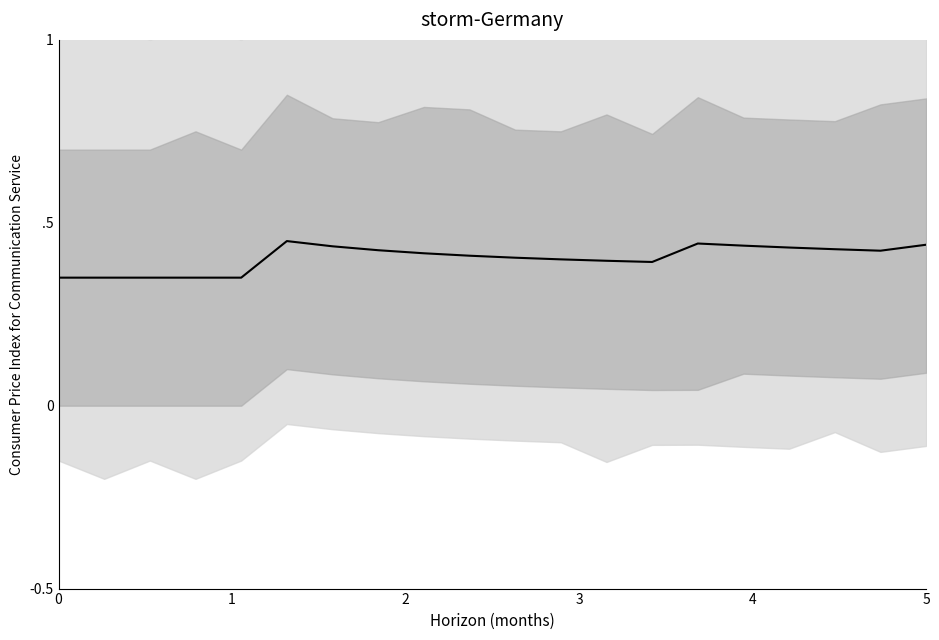

Reading left to right, transcribe all the data shown in this chart.

0.3	0.3	0.3	0.3	0.3	0.5	0.4	0.4	0.4	0.4	0.4	0.4	0.4	0.4	0.4	0.4	0.4	0.4	0.4	0.4